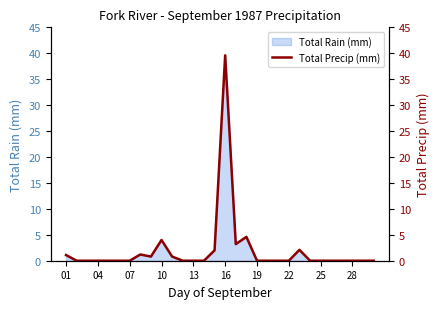

True or false: Total Rain (mm) has a value of 0.0 at 28.

True